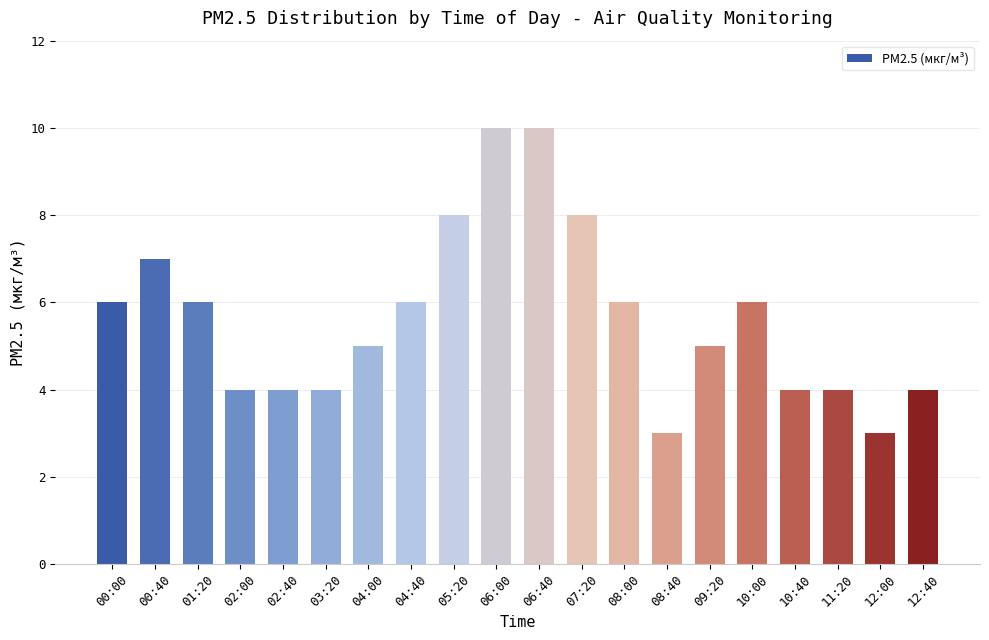

Are the bars horizontal?

No